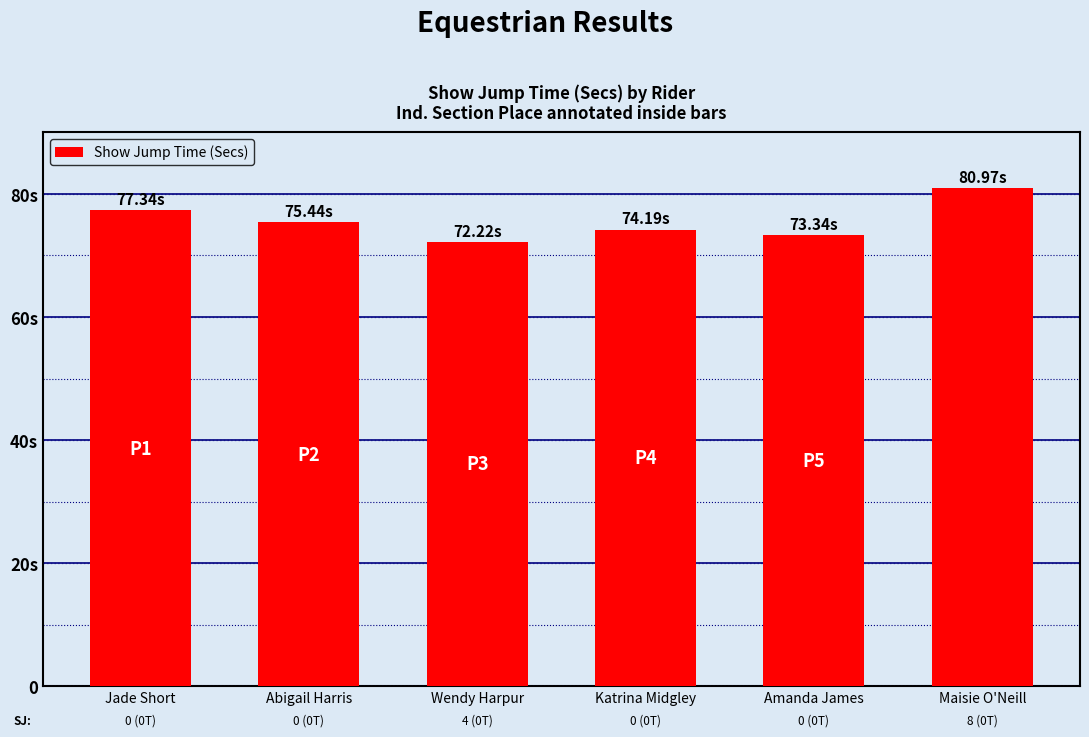

Are the bars horizontal?

No